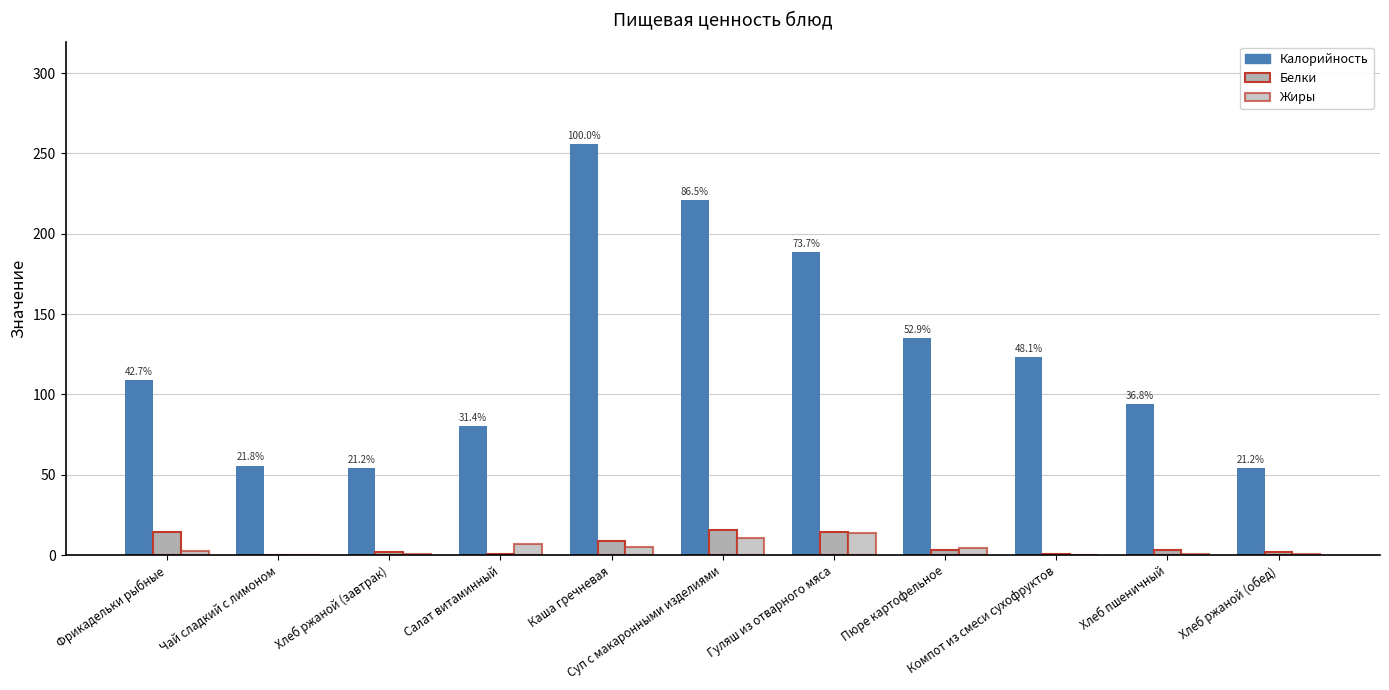

How many data points does each series have?

11